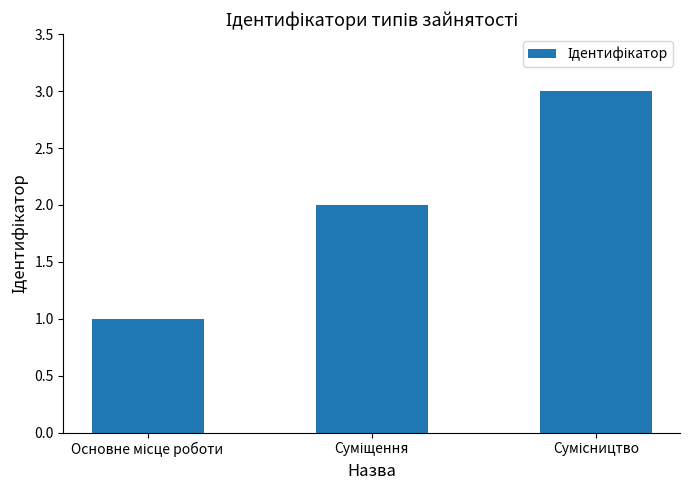

What is the sum of all values?

6